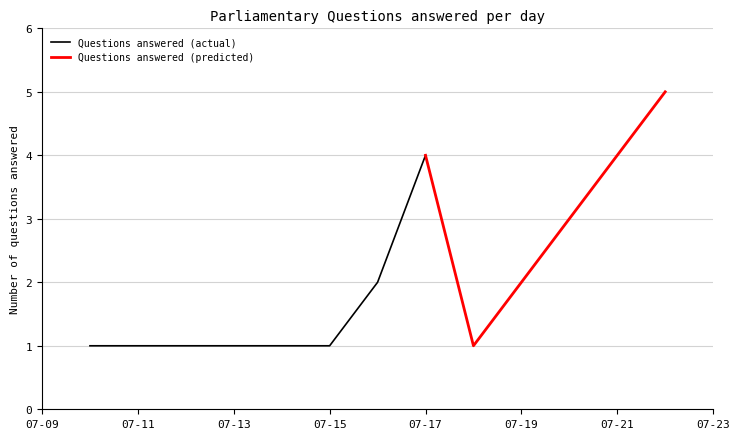

The Questions answered (actual) series shows 6 at 07-17. True or false?

False